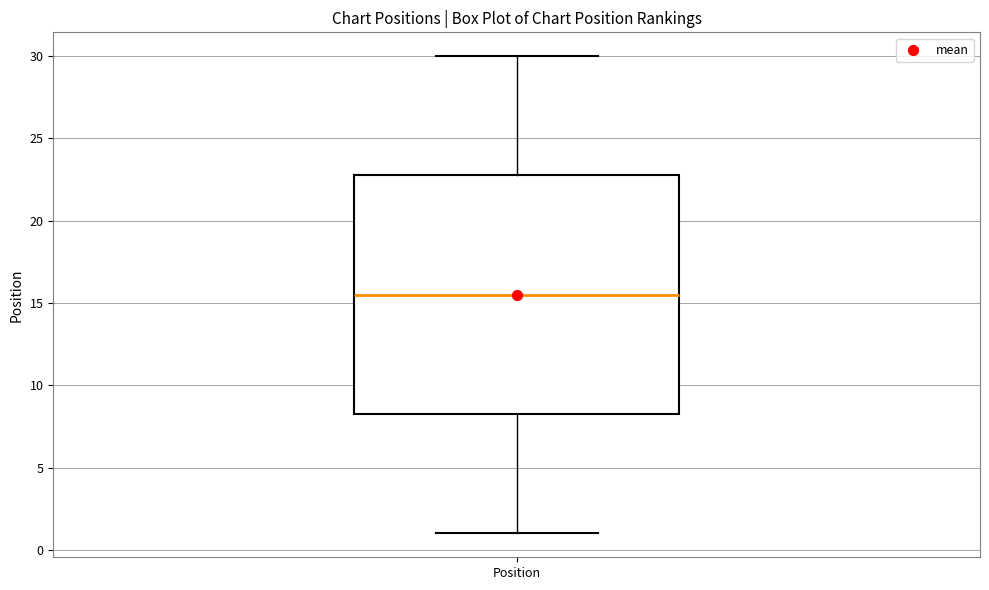

Transcribe this box plot: give where the median line is, the range the box spans, and where the two whiskers end, as read against the y-axis. The values are not printed on the chart, so give them approximately, as read against the axis.

median 15.5, box 8.5 to 23.0, whiskers 1.0 to 30.0